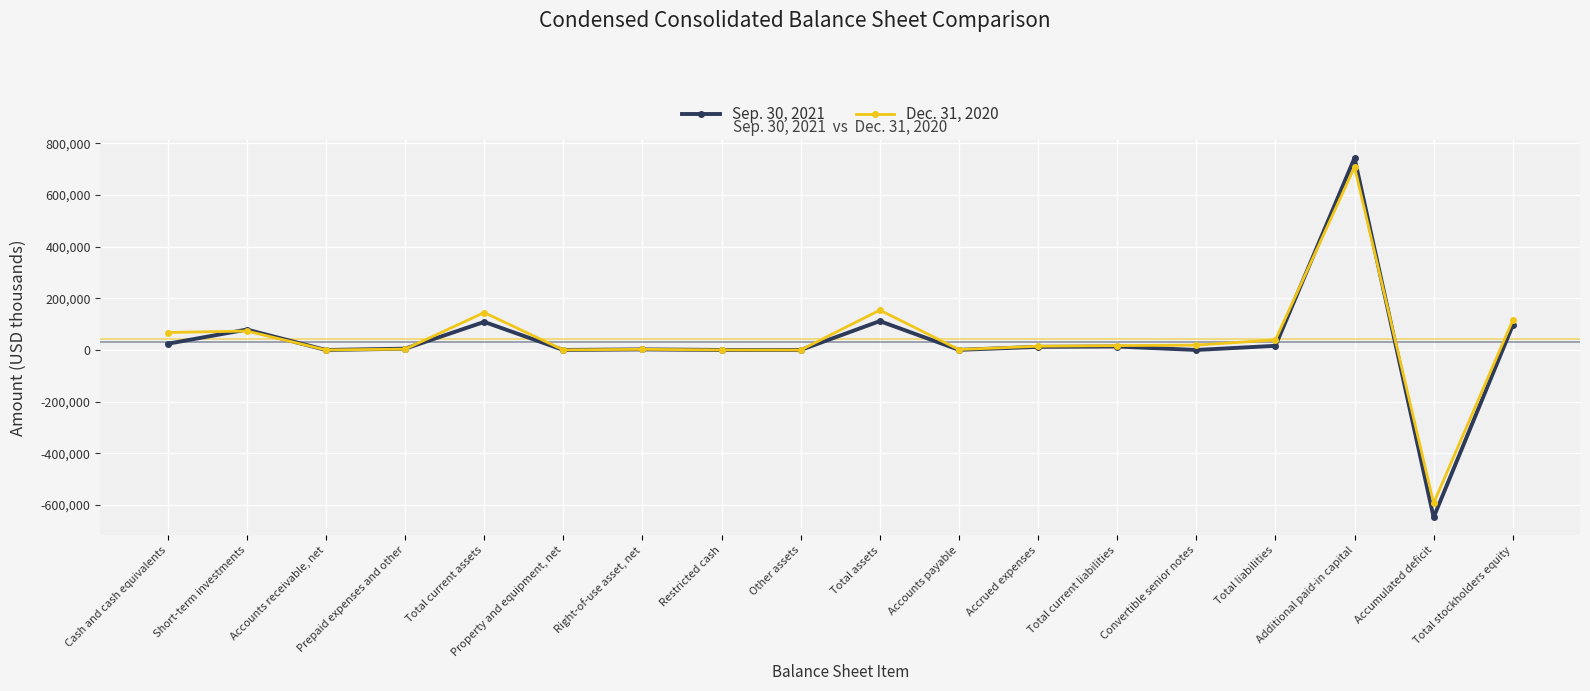

Which category has the lowest value in the Sep. 30, 2021 series?

Accumulated deficit